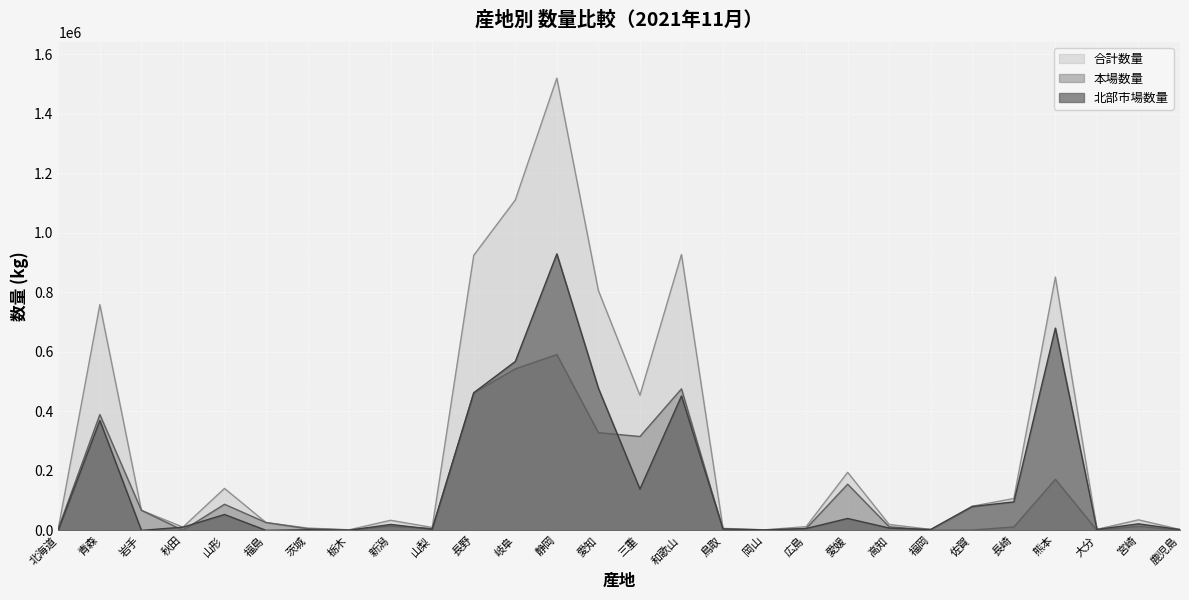

How many series are shown in this chart?

3